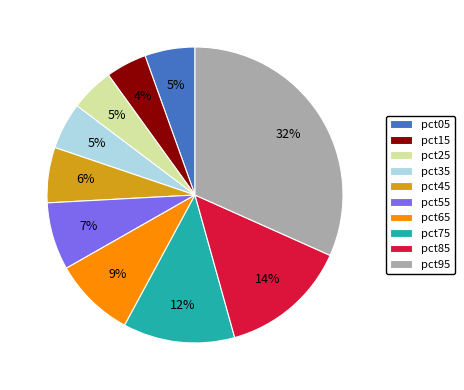

What percentage is the pct65 slice, to the nearest percent?

9%